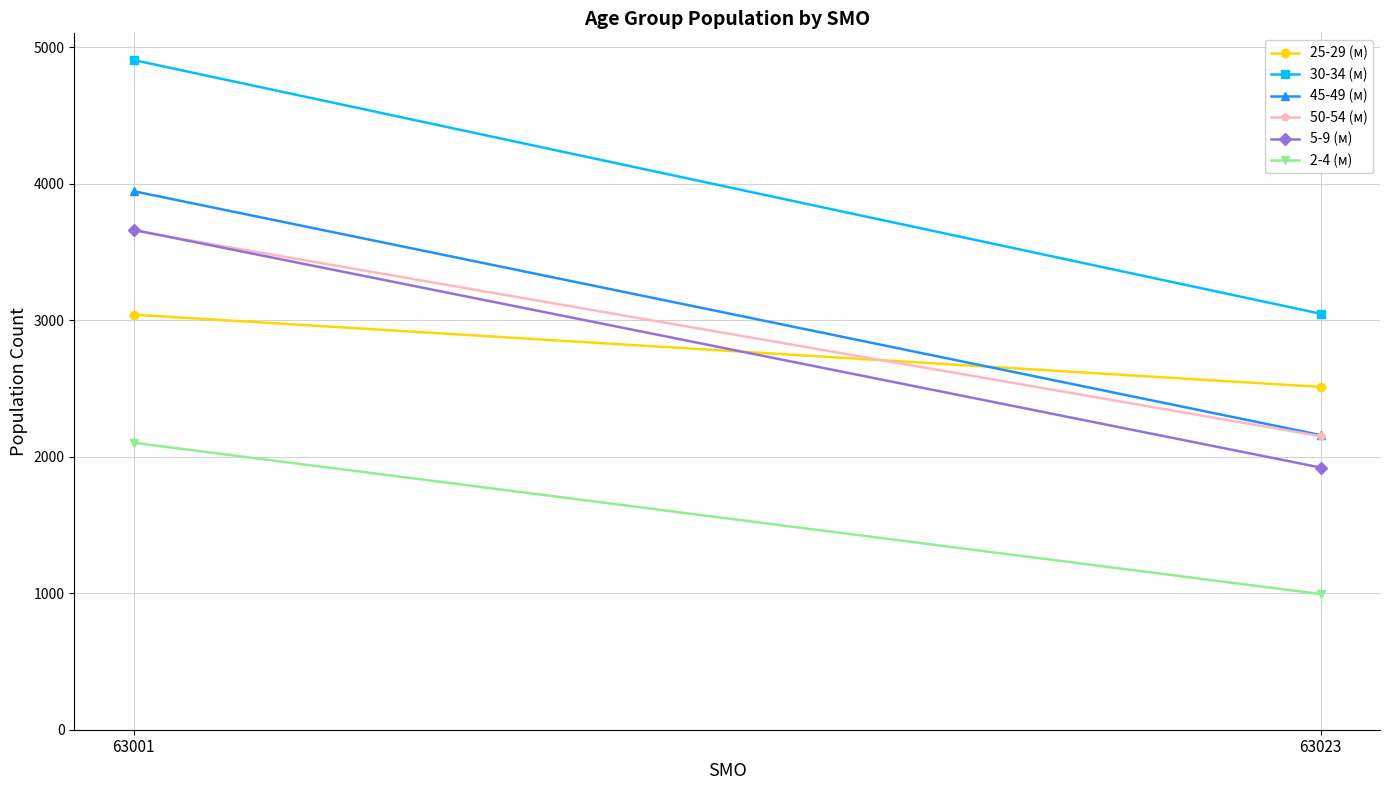

Which series has the largest total across all categories?

30-34 (м)